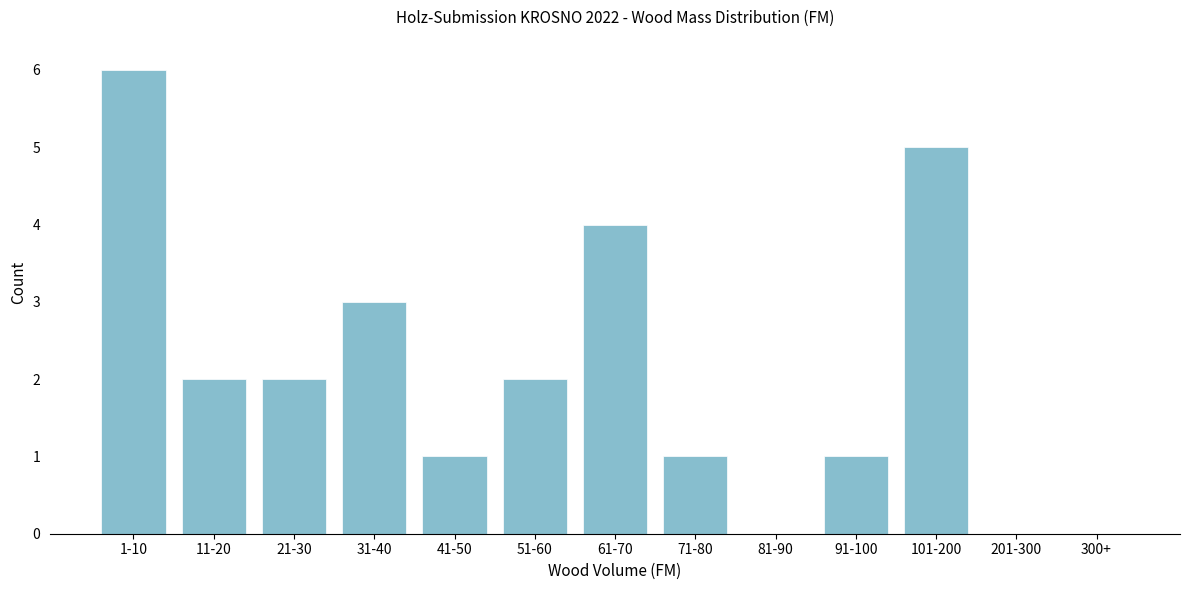

Reading left to right, extract all data points from this chart.

1-10=6	11-20=2	21-30=2	31-40=3	41-50=1	51-60=2	61-70=4	71-80=1	81-90=0	91-100=1	101-200=5	201-300=0	300+=0